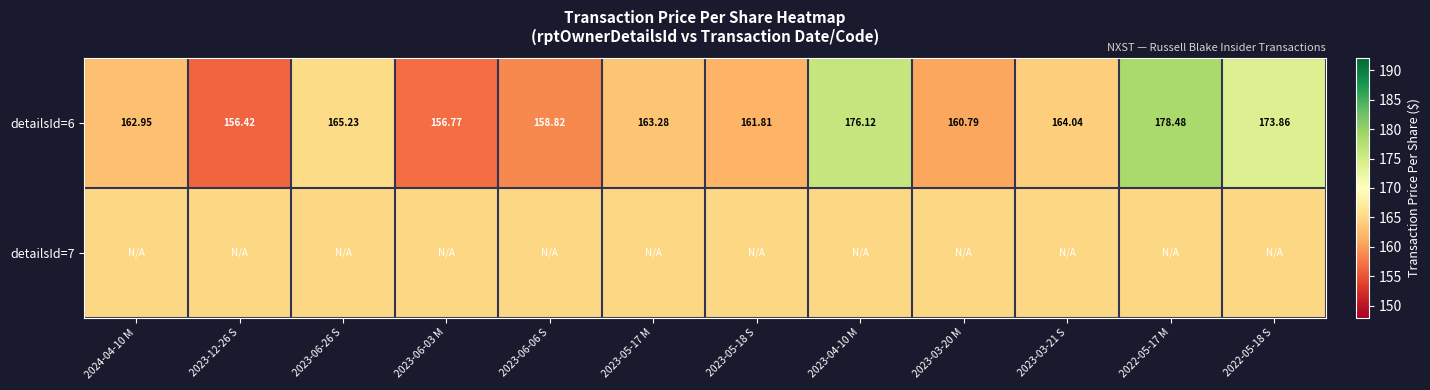

Which series has the widest spread of values?

detailsId=6